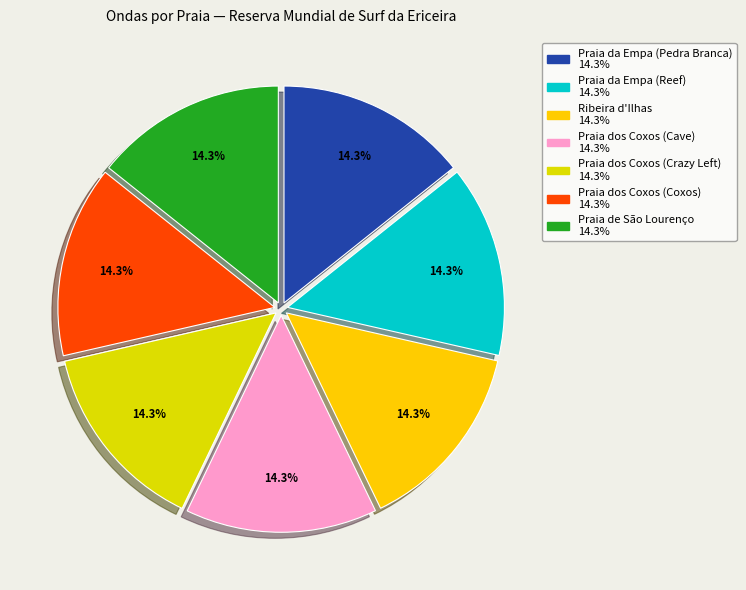

Is Praia de São Lourenço the majority of the pie?

No